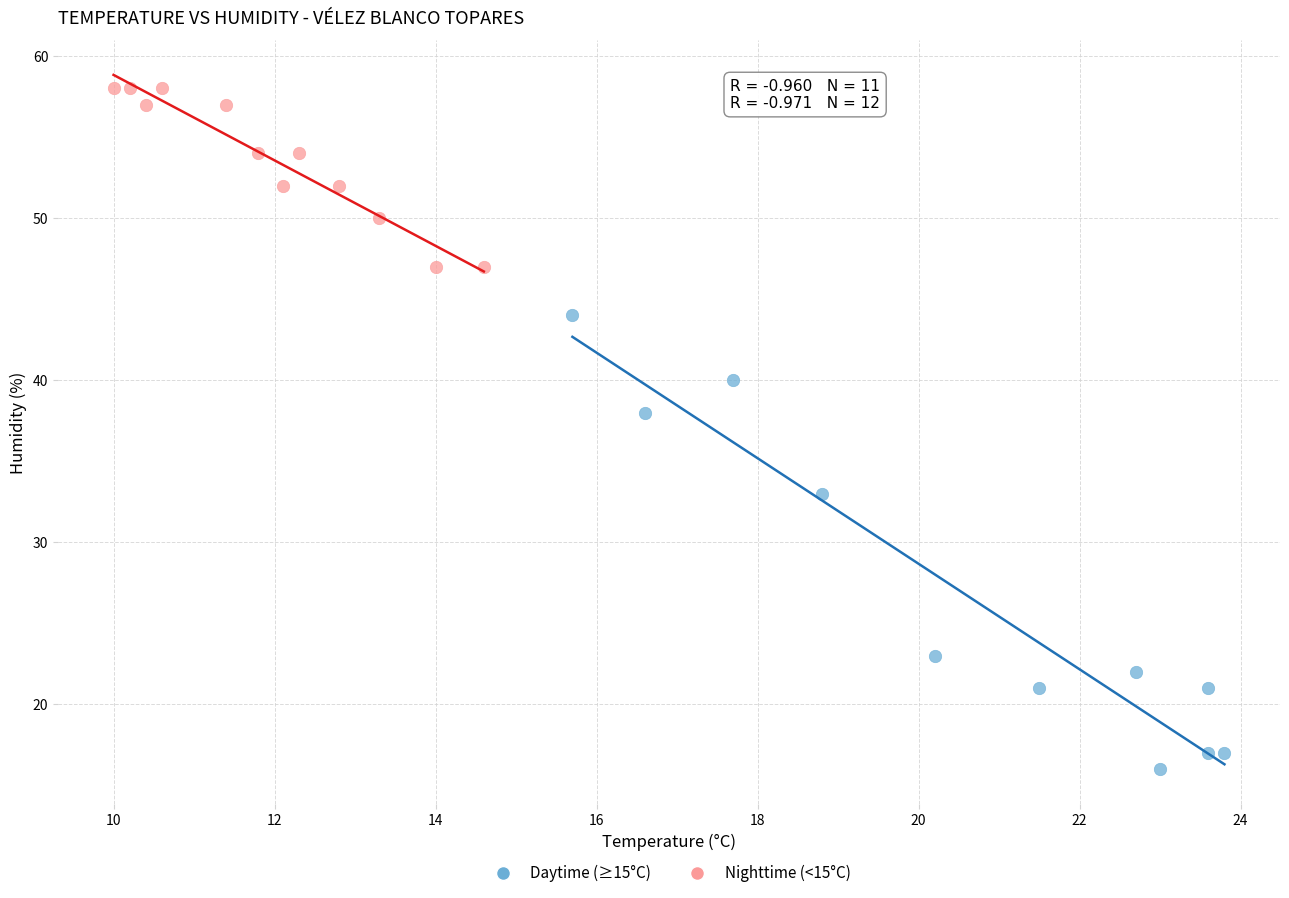

Which series has the widest spread of Y values?

Daytime (≥15°C)